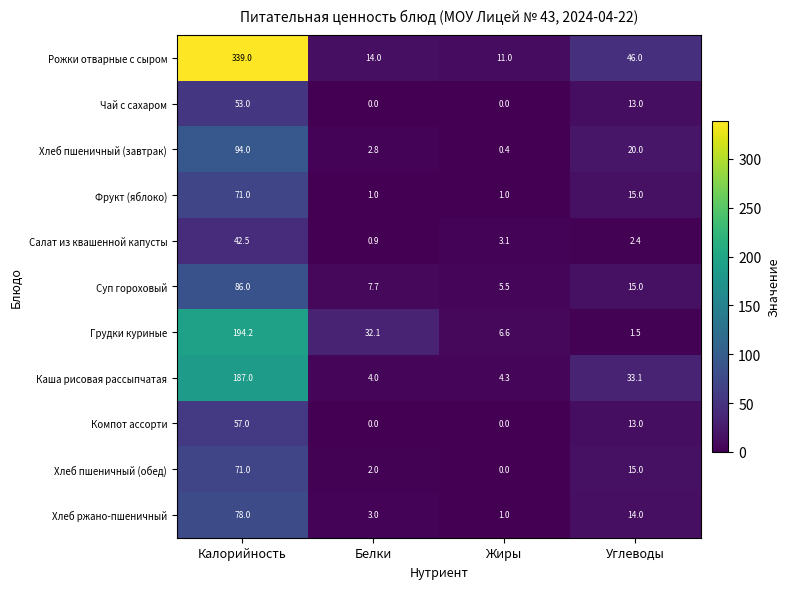

Where is Чай с сахаром nearest to the value 26?

Углеводы